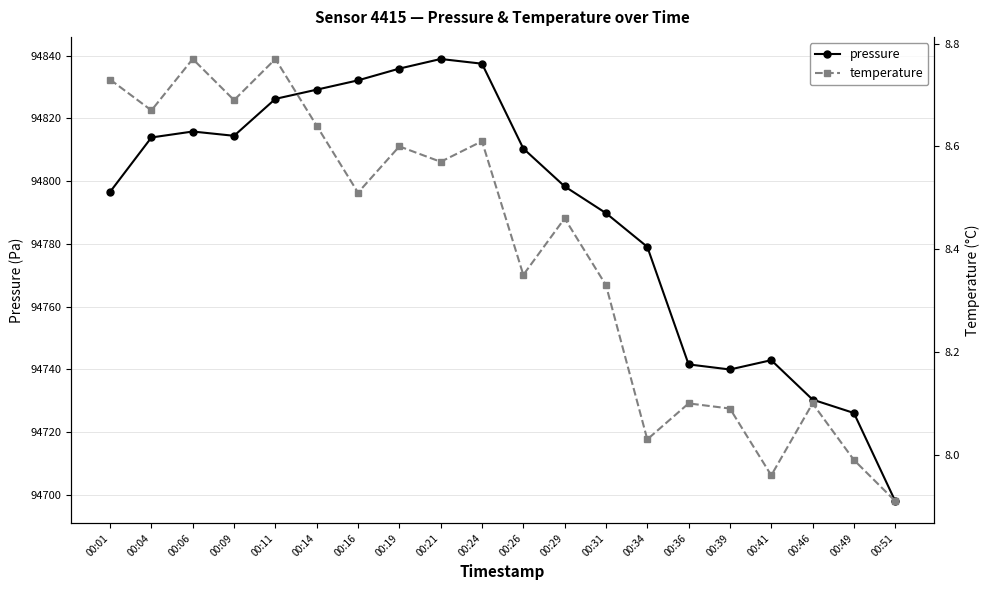

The temperature series shows 8.6 at 00:21. True or false?

True